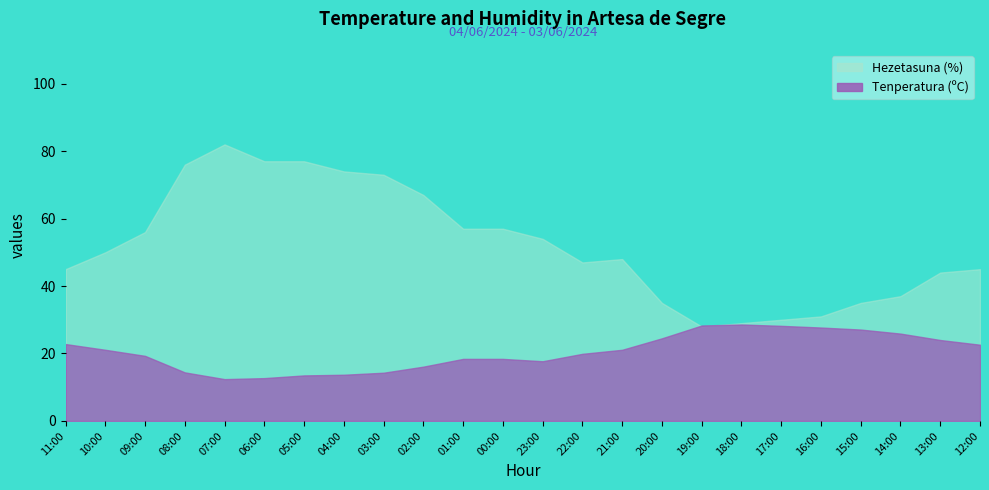

Where is Tenperatura (ºC) nearest to the value 20?

22:00